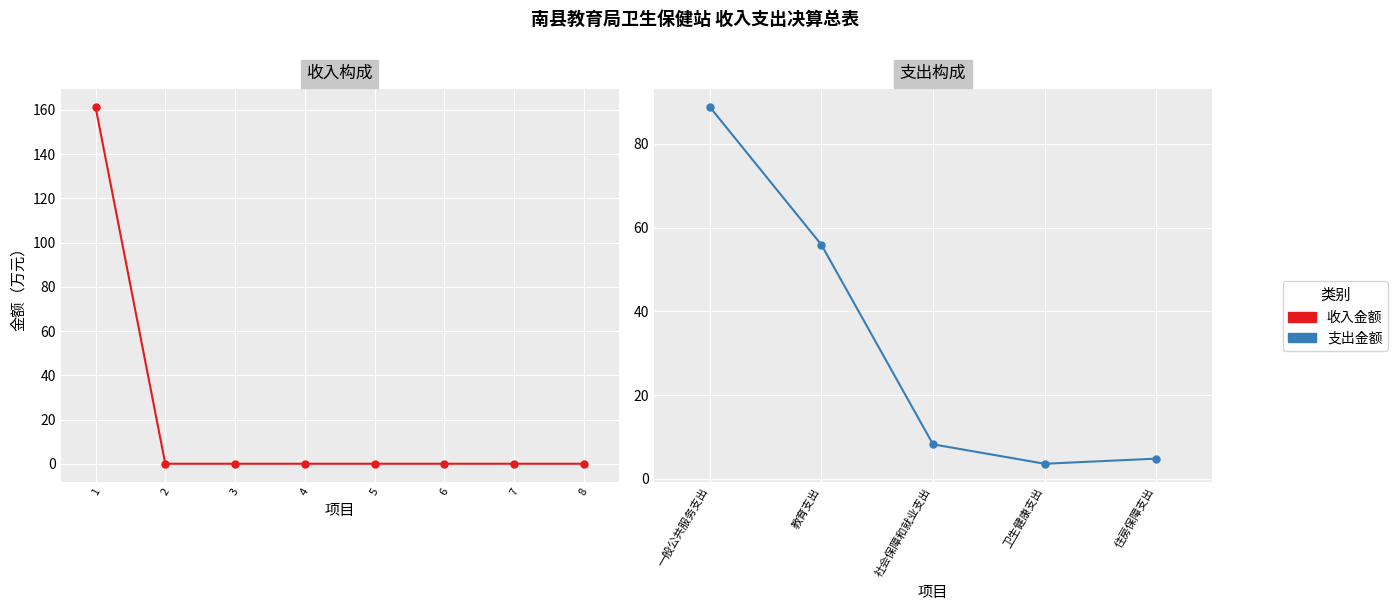

Is this an area chart (filled region under the line)?

No